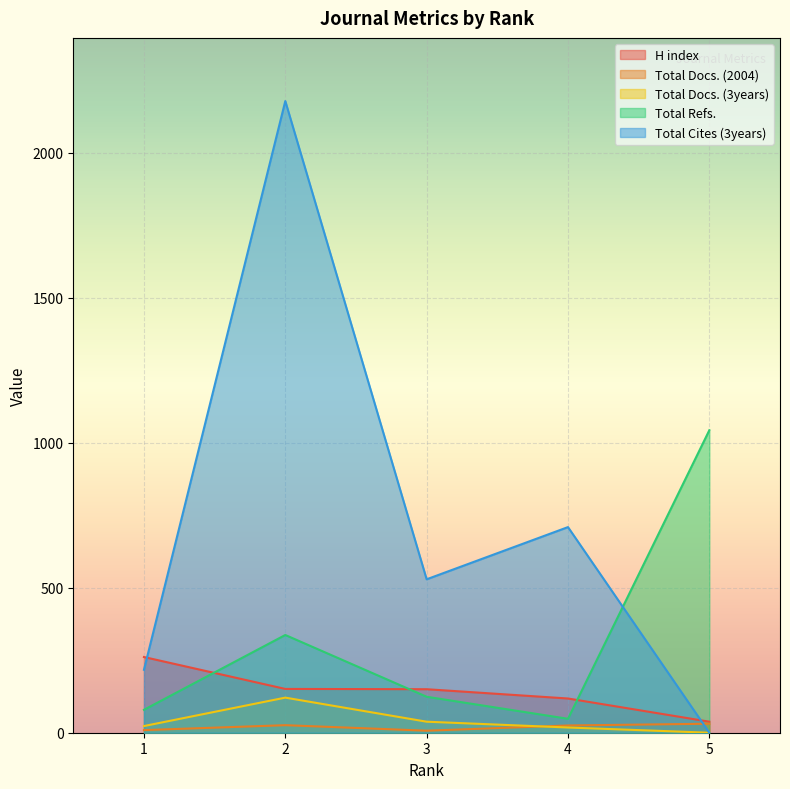

Which series changed the most between 3 and 4?

Total Cites (3years)